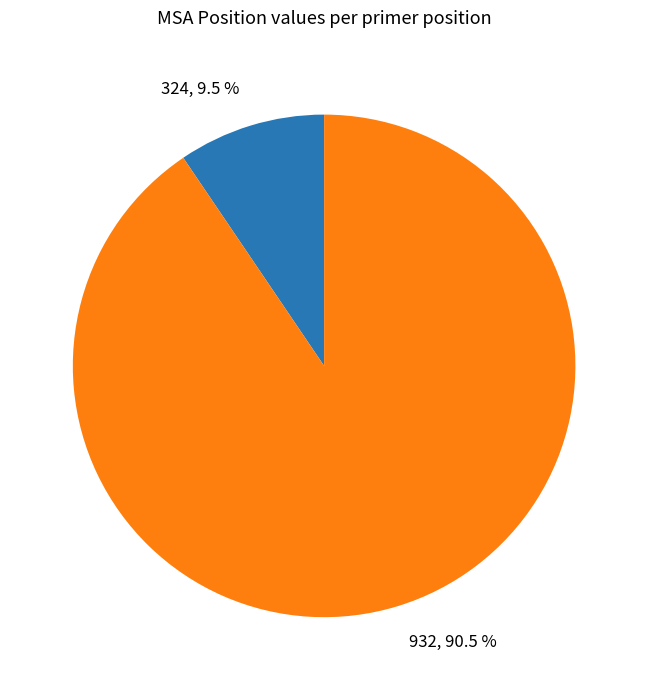

Does 932 represent more than half of the total?

Yes